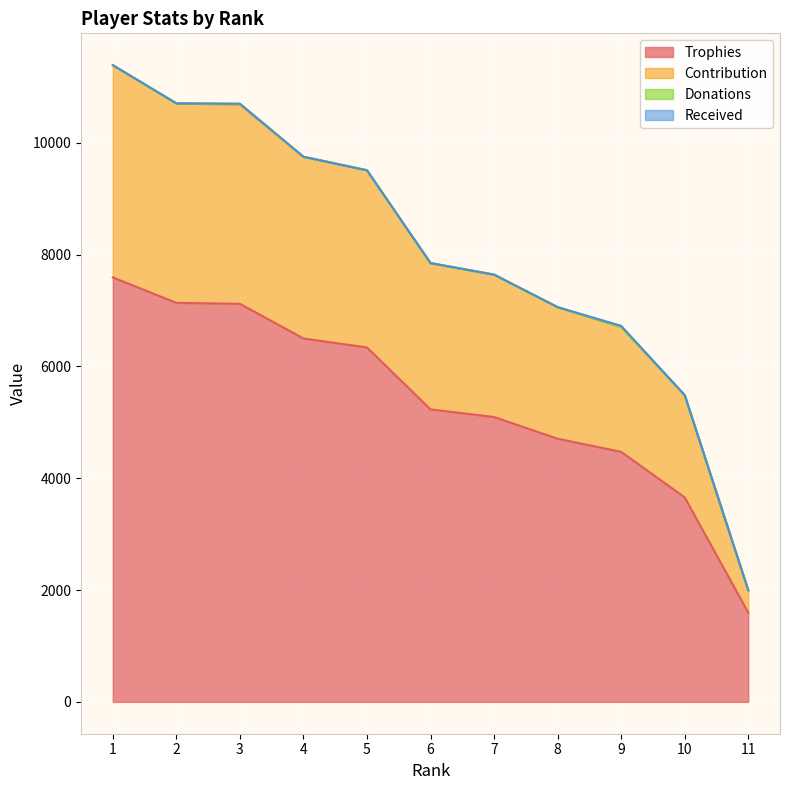

At 10, list the series in order from smallest to largest.

Trophies, Contribution